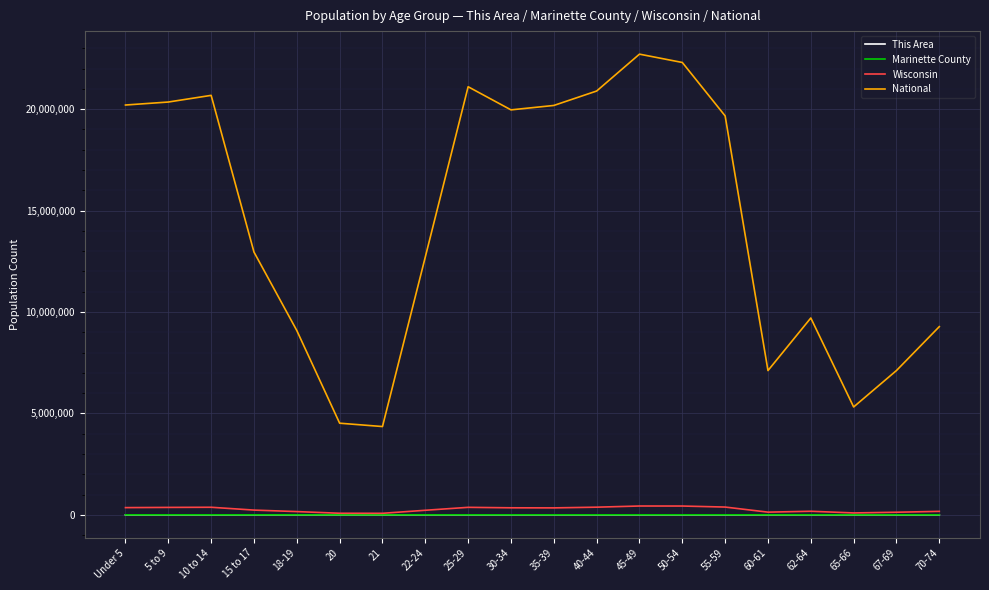

Which series has the largest range (max minus min)?

National